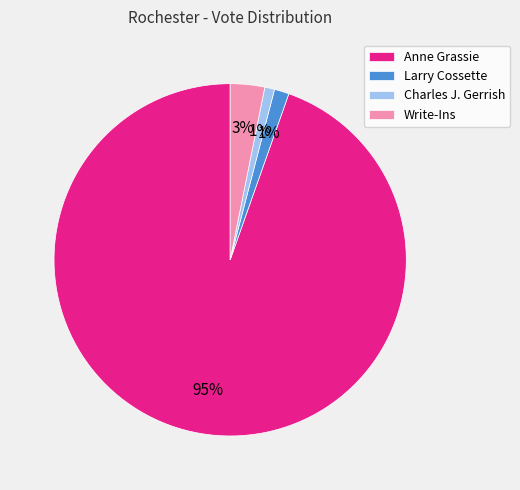

Between Write-Ins and Anne Grassie, which is larger?

Anne Grassie